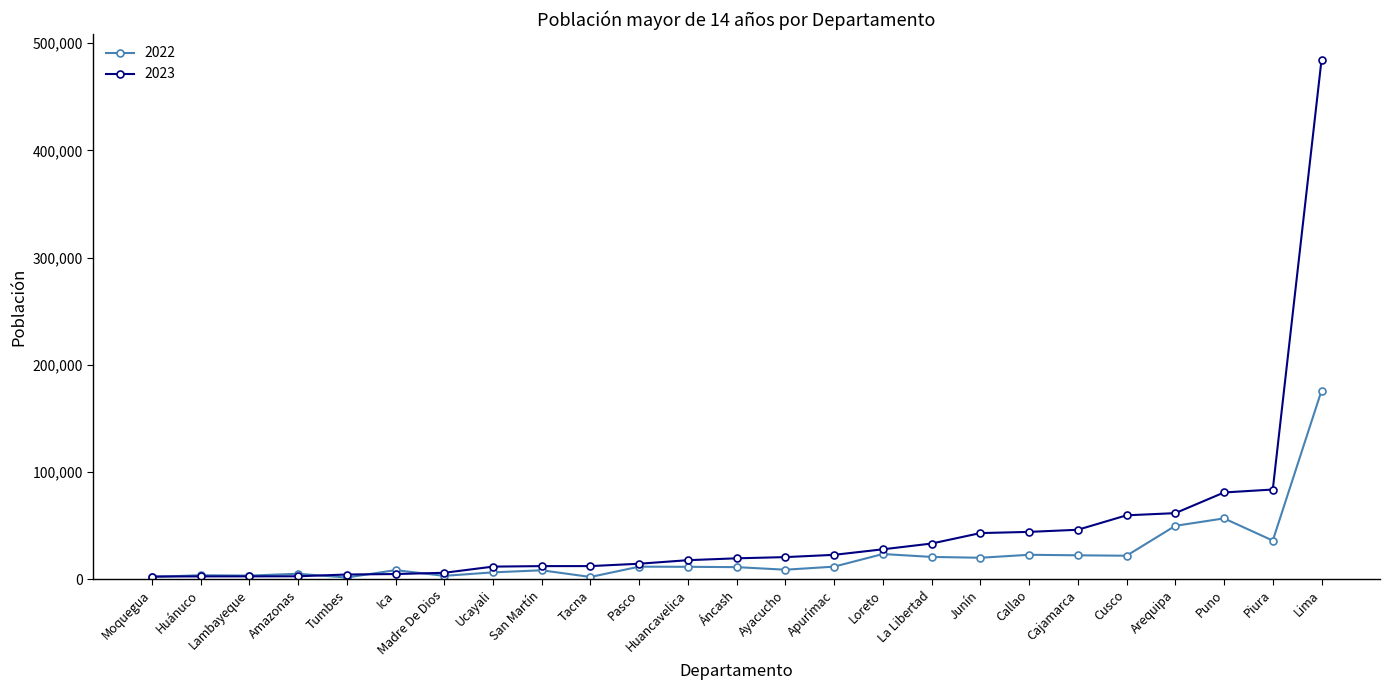

What is the label of the 19th point from the left?

Callao